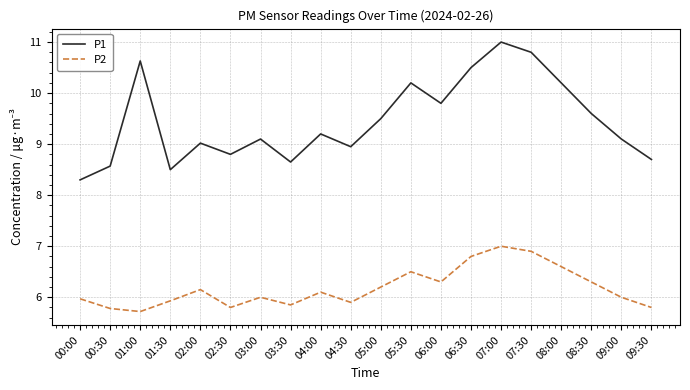

What is the difference between the highest and lowest values at 02:30?

3.0